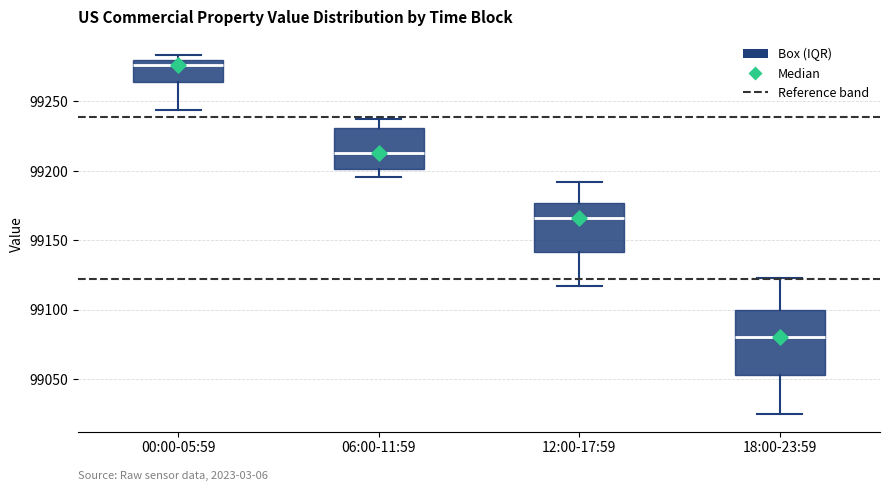

Which box's median line is the highest?

00:00-05:59